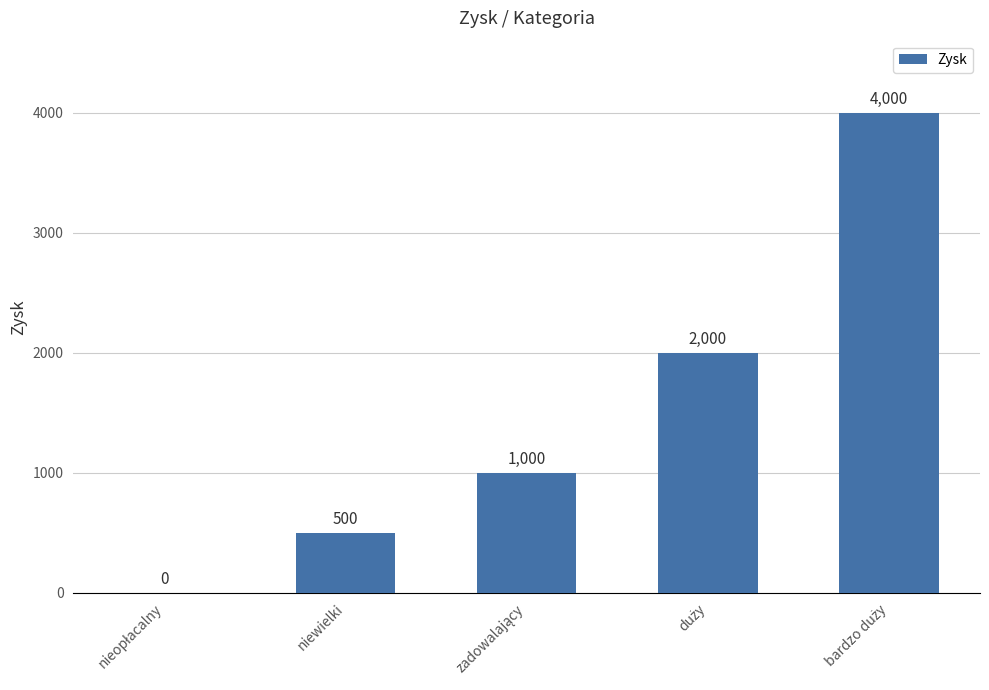

How many values are between 500 and 2000?

3